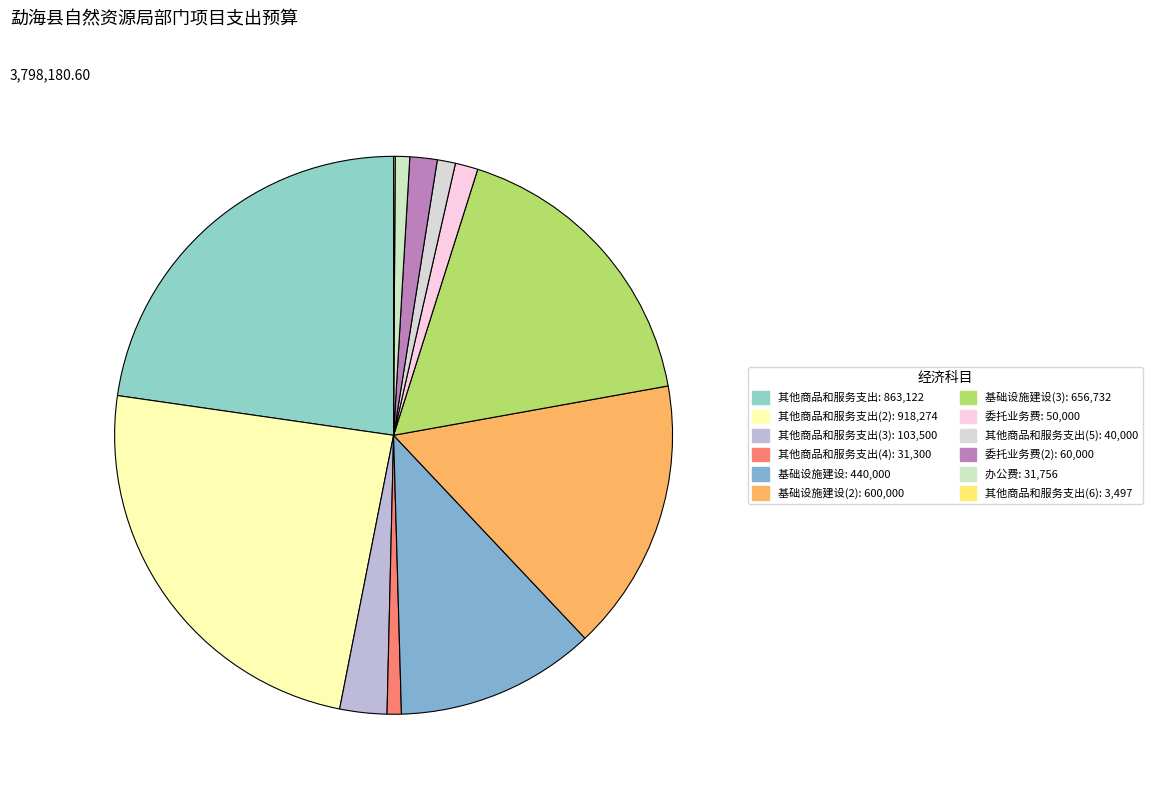

Does any single category account for the majority?

No